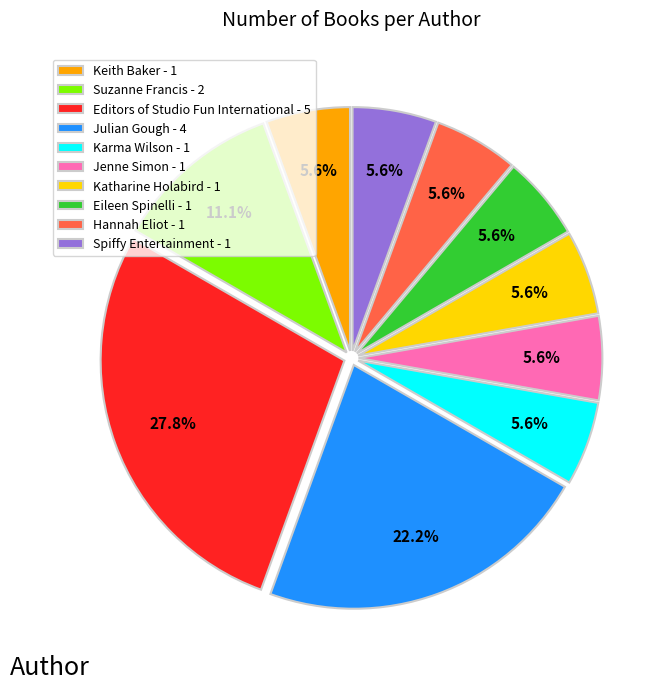

Do Julian Gough - 4 and Eileen Spinelli - 1 together represent more than half of the pie?

No